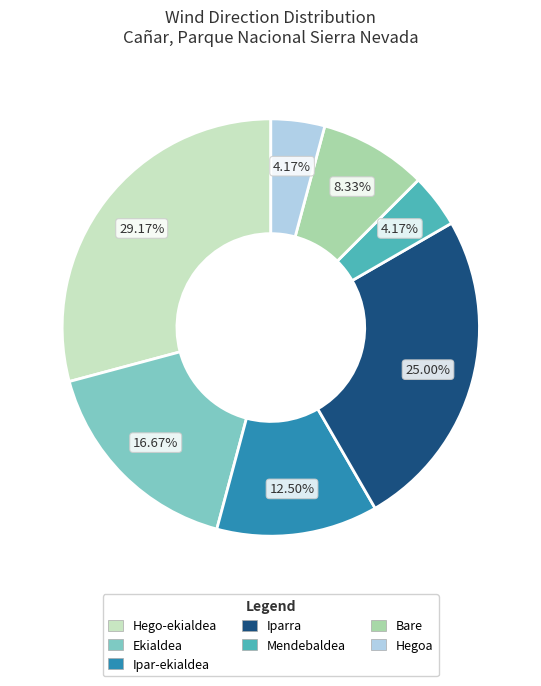

Does any single category account for the majority?

No